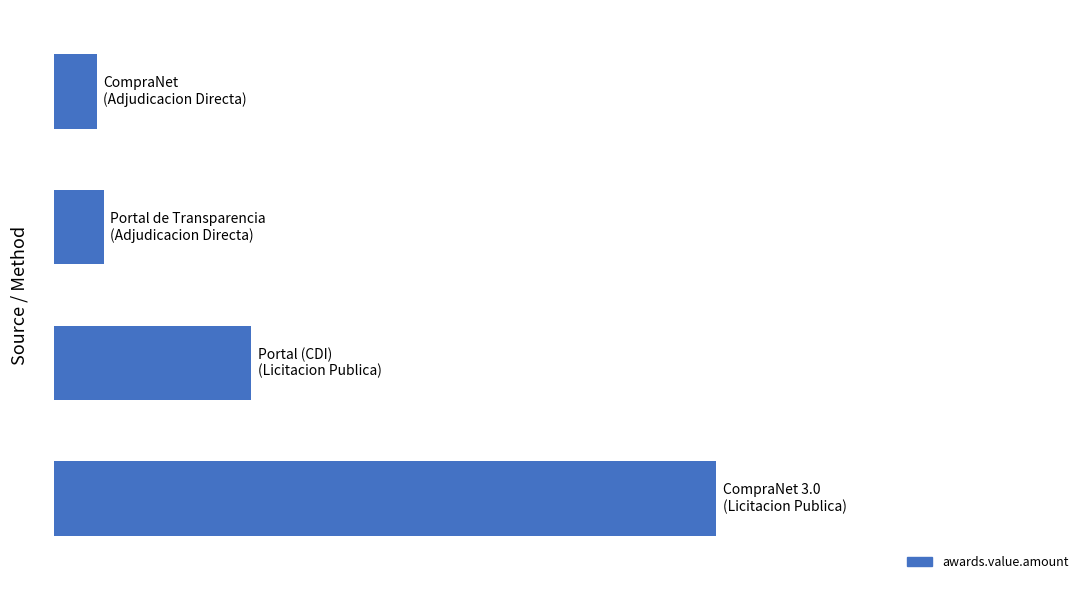

What is the smallest value displayed?

431034.5